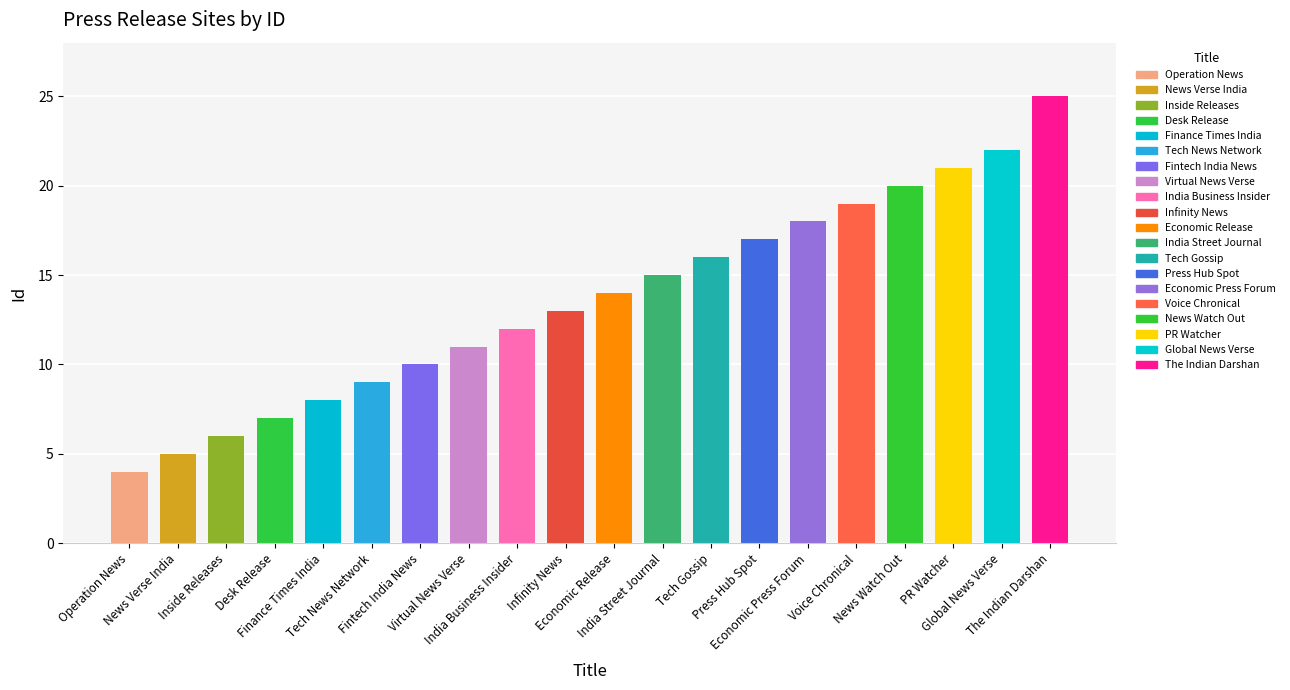

Which label corresponds to the smallest value in the chart?

Operation News